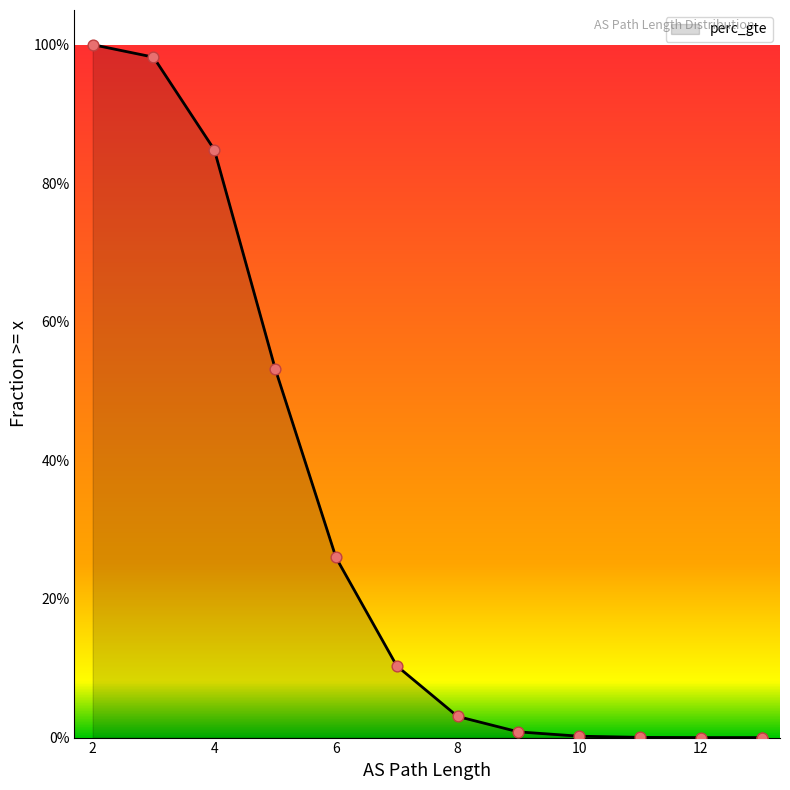

Between 7 and 10, which is larger?

7